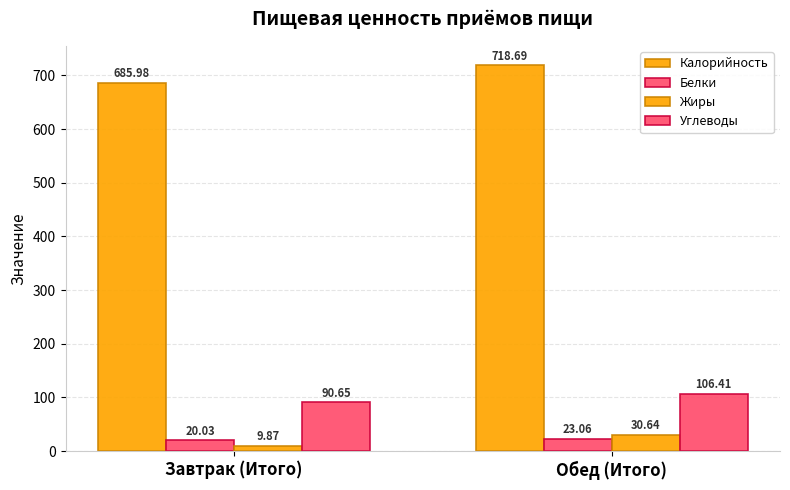

How many values in the Белки series are below 23?

1